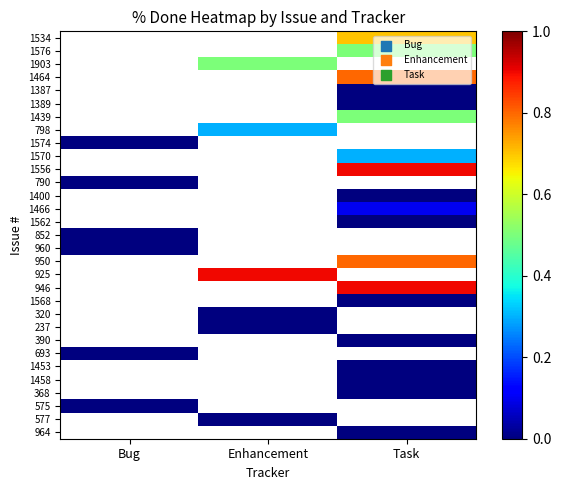

At Task, list the series in order from smallest to largest.

1387, 1389, 1400, 1562, 1568, 390, 1453, 964, 1466, 1570, 1576, 1903, 1458, 368, 1439, 1464, 1534, 798, 1574, 950, 1556, 790, 852, 960, 925, 946, 320, 237, 693, 575, 577